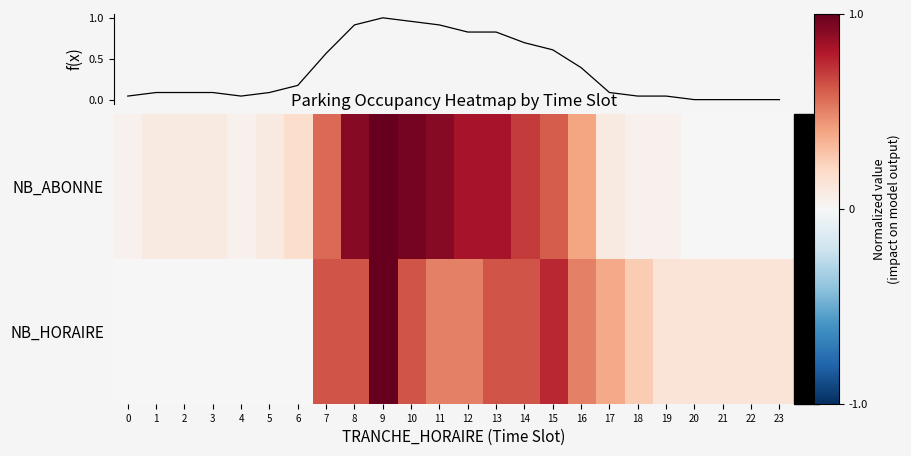

How many values in the NB_ABONNE series exceed 0?

20